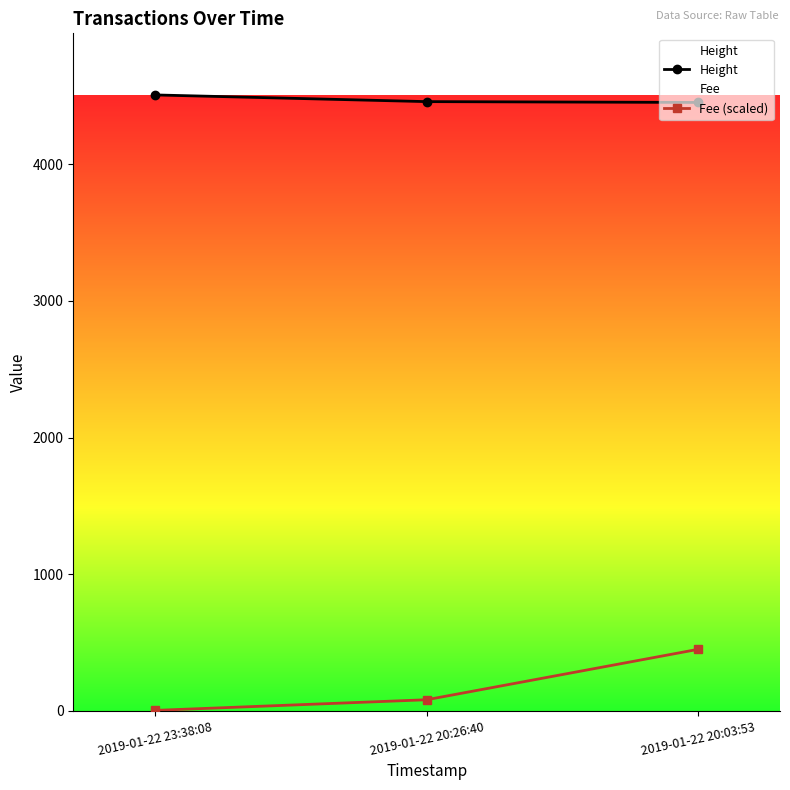

What is the label of the 2nd point from the right?

2019-01-22 20:26:40